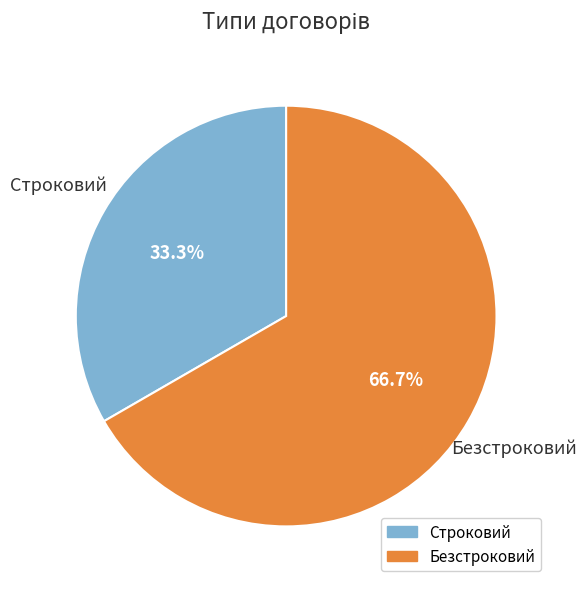

Between Безстроковий and Строковий, which is larger?

Безстроковий